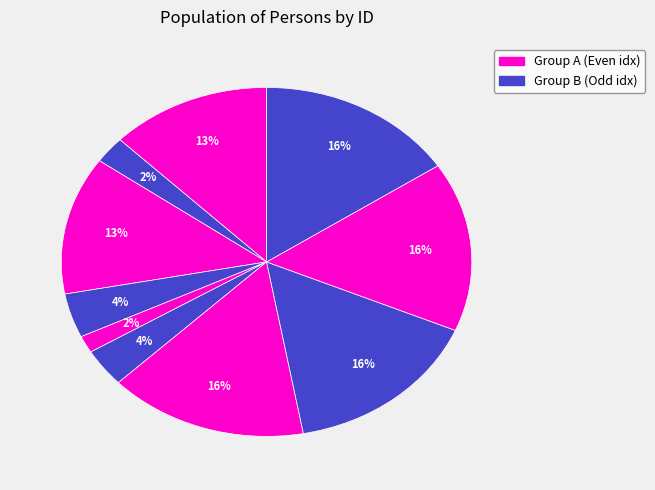

How many segments does this pie chart have?

10